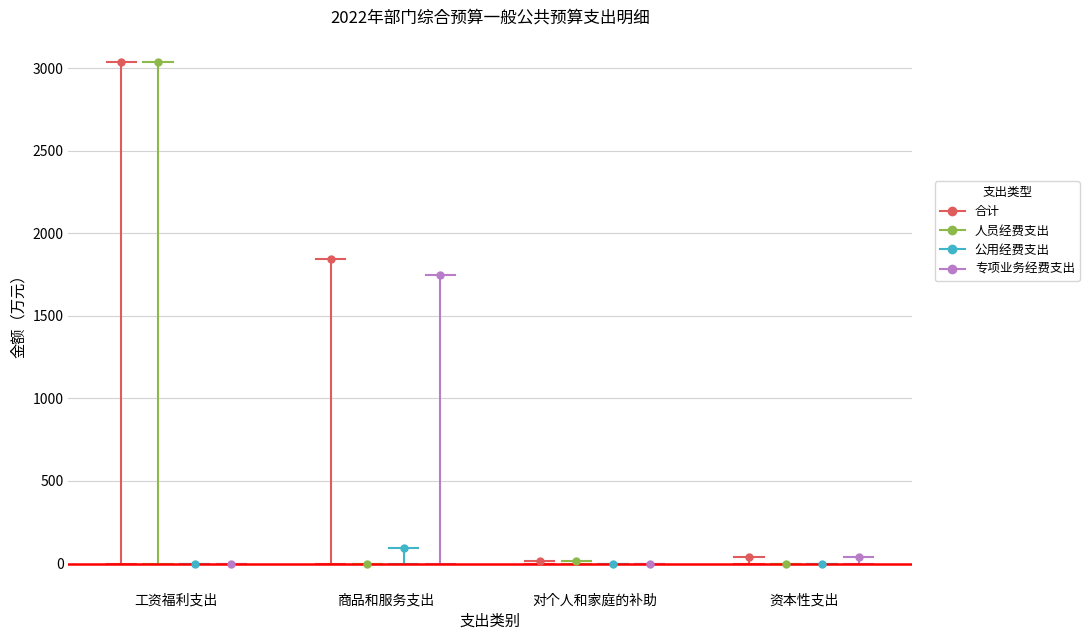

What is the lowest value of the 合计 series?

15.9